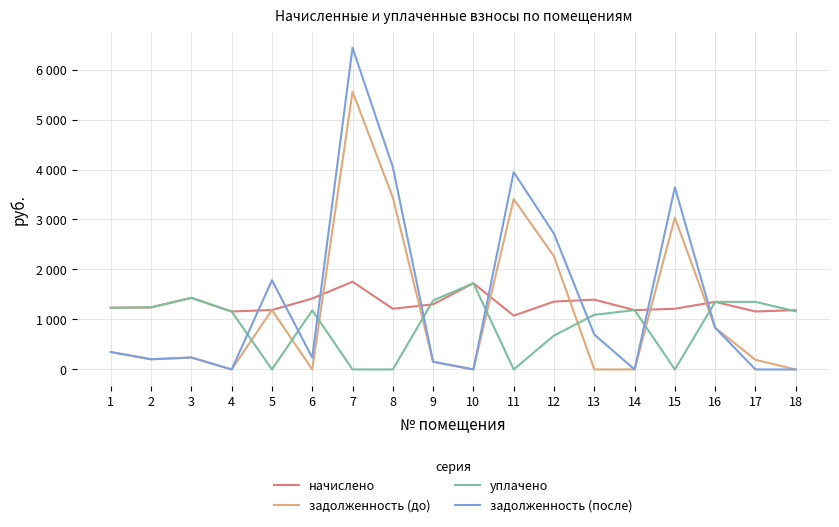

What are all the series names shown in the legend?

начислено, задолженность (до), уплачено, задолженность (после)